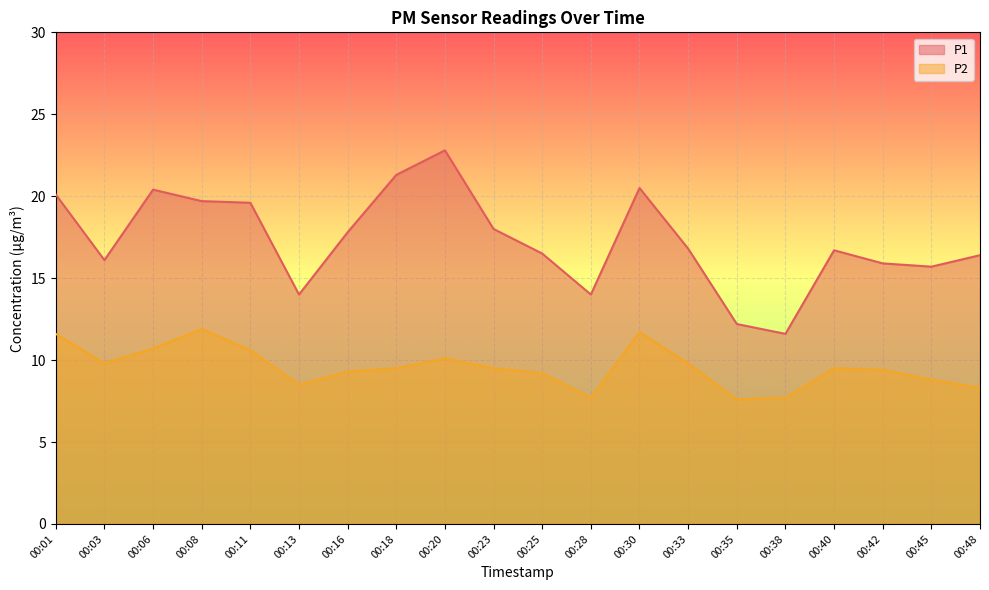

The value of P1 at 00:30 is 26.8. True or false?

False